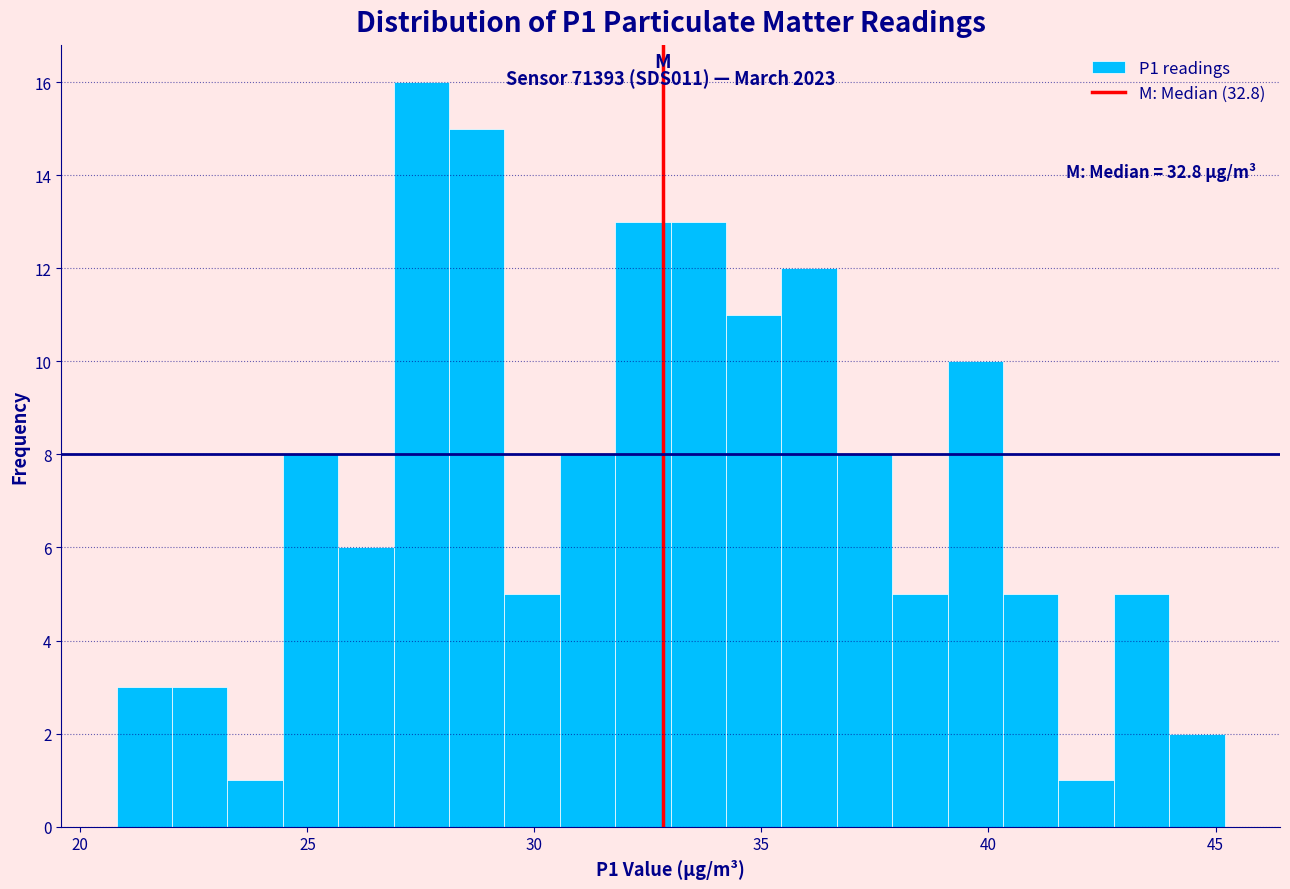

Read against the x-axis, roughly where is the centre of the tallest bar?

27.5